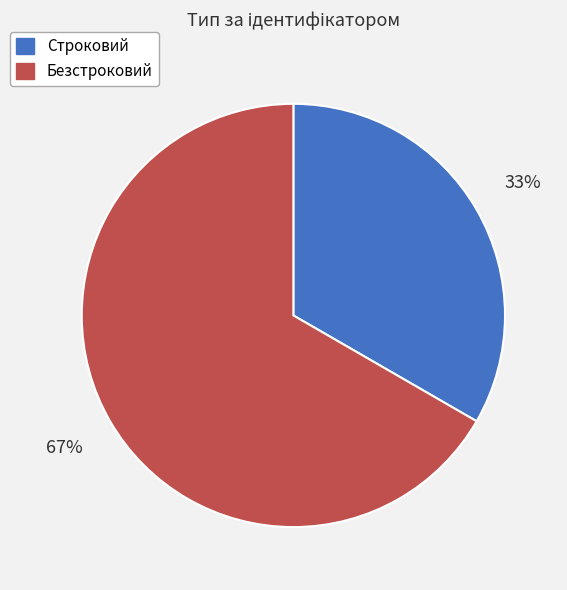

Does Строковий represent more than half of the total?

No